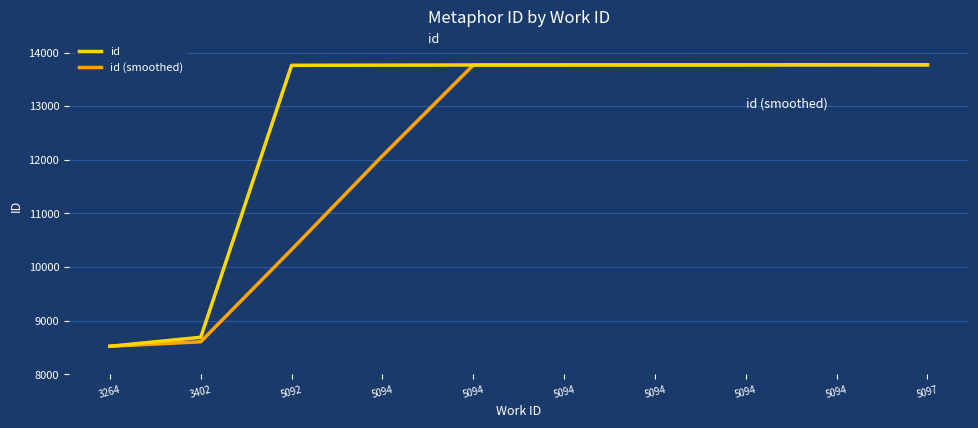

Does the chart display data point markers on the line(s)?

No